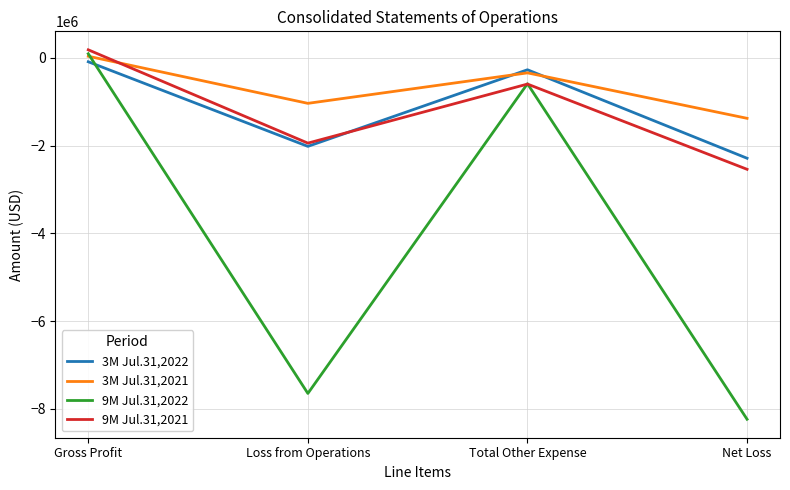

Is it true that 3M Jul.31,2022 equals -2017037 at Loss from Operations?

True